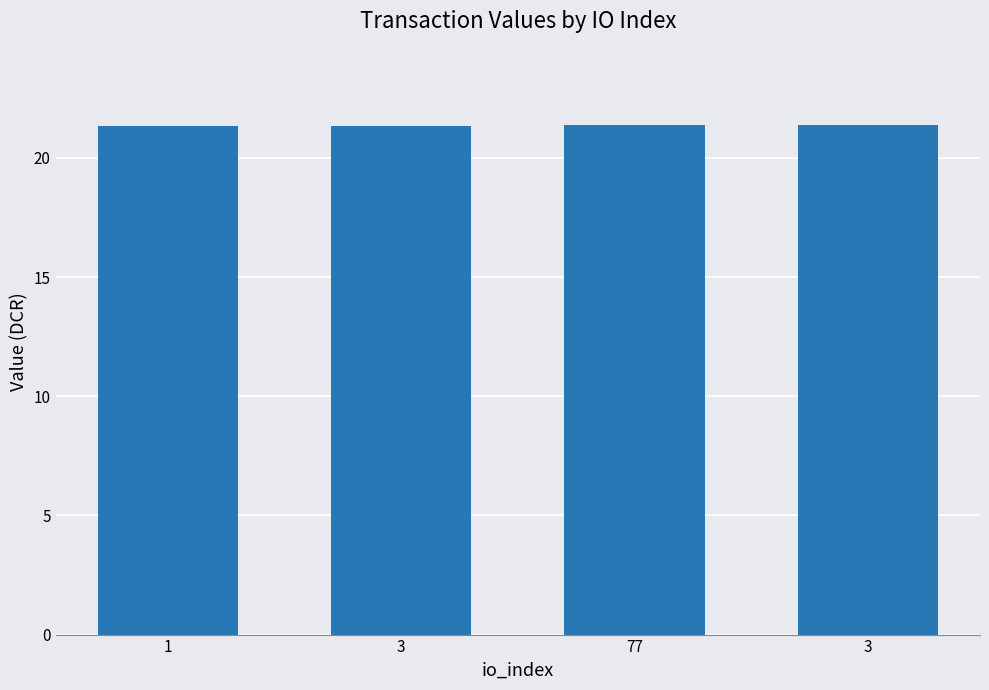

What is the average value?

21.4